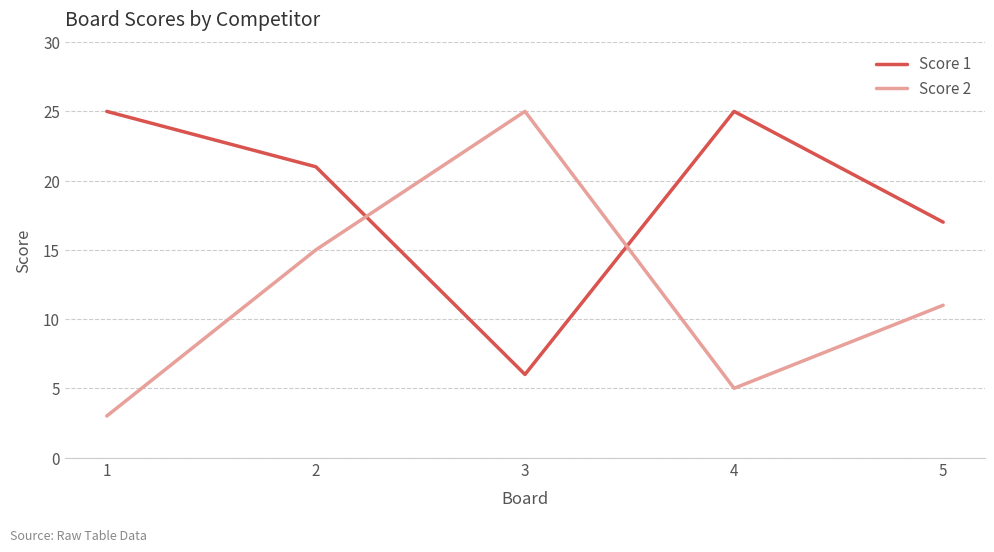

At which label is Score 2 closest to 14?

2